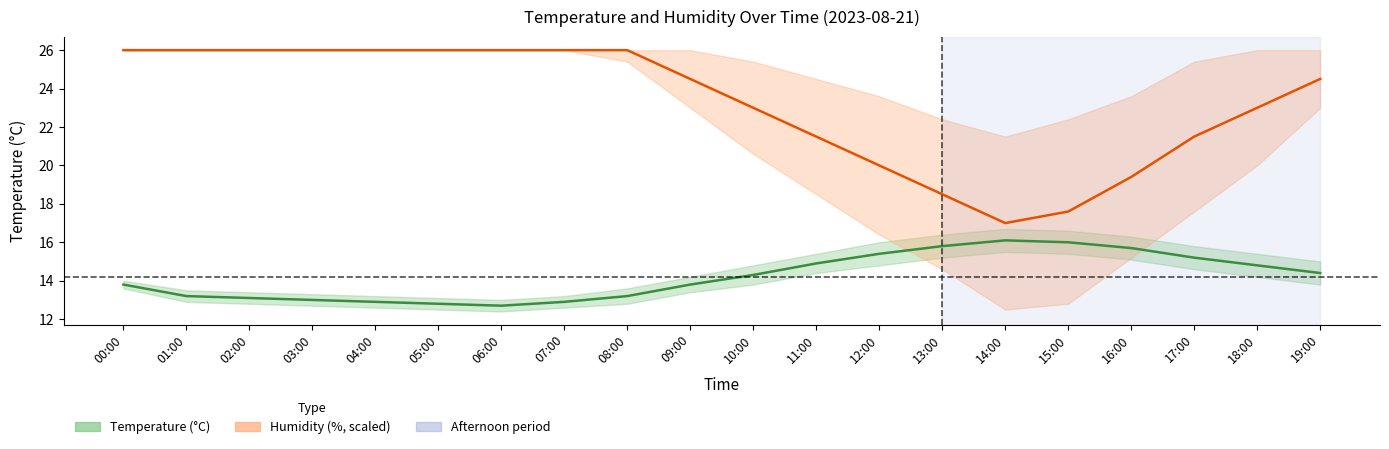

What is the spread (max minus min) of values at 05:00?

13.2